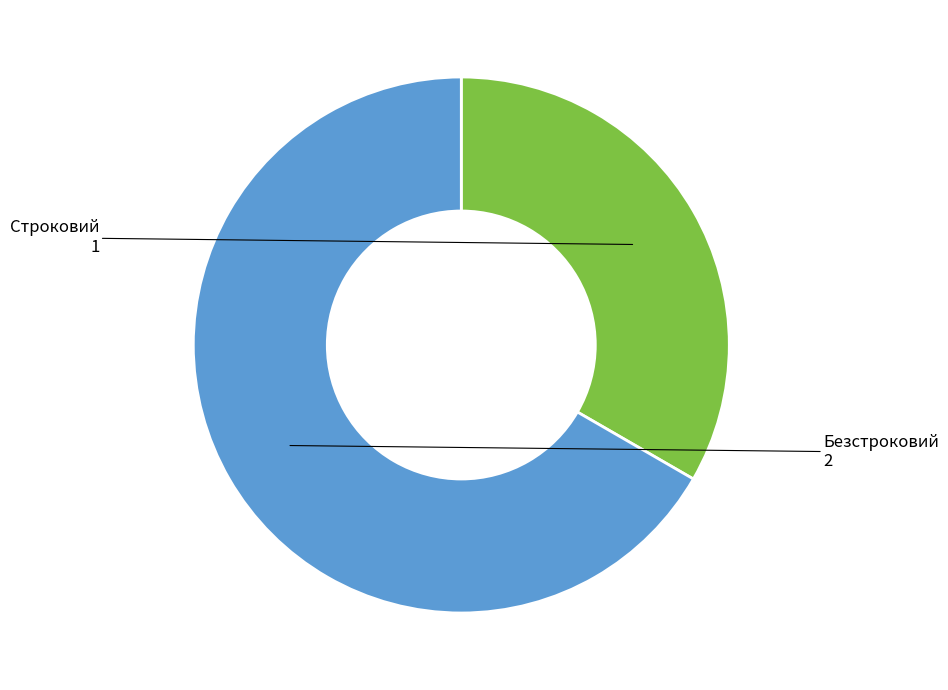

Is there a majority slice in this chart?

Yes